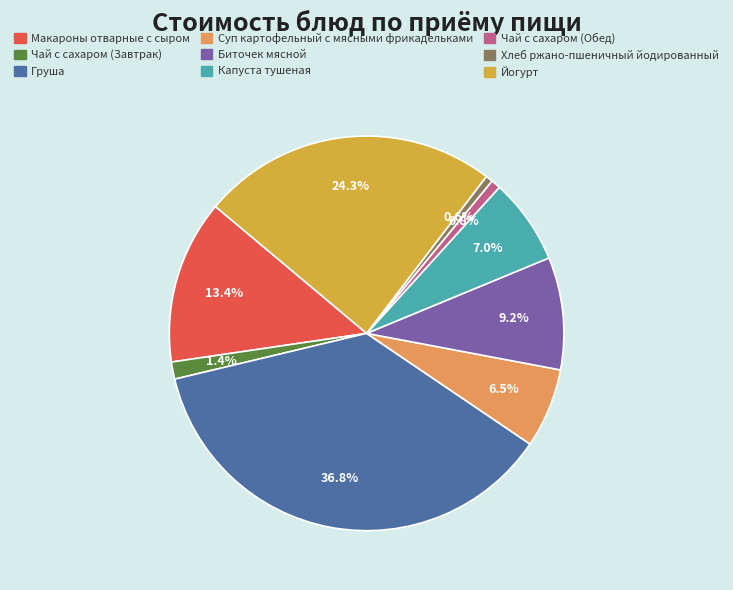

What percentage is the Хлеб ржано-пшеничный йодированный slice, to the nearest percent?

1%